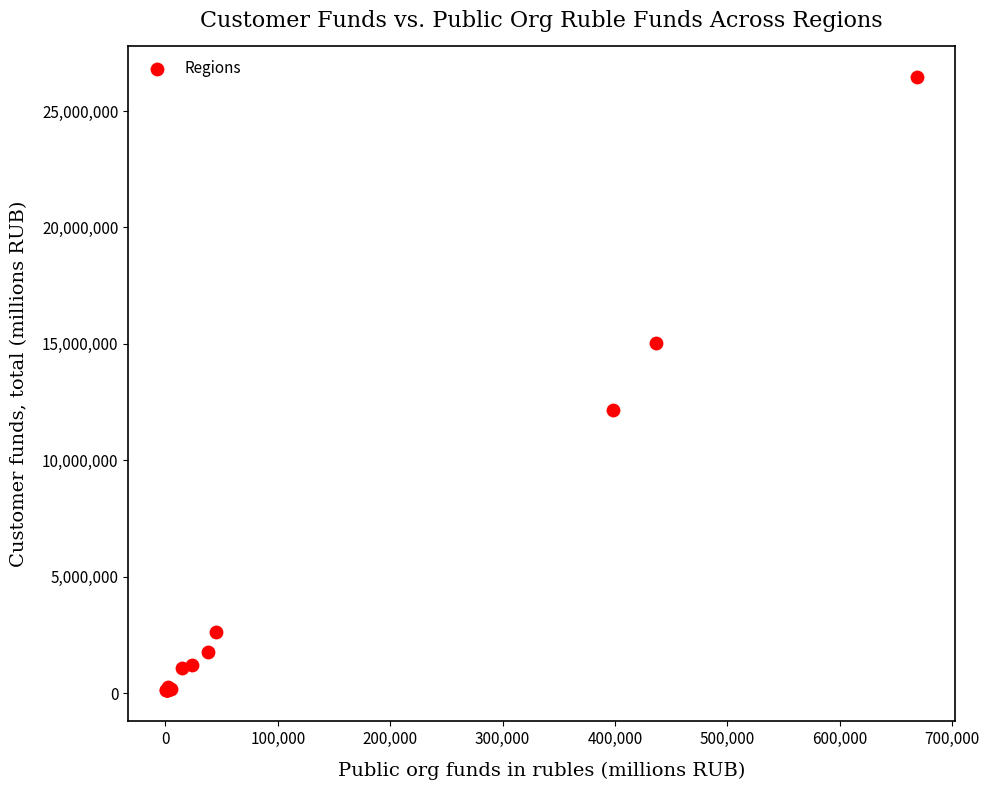

What Y value in the scatter plot is closest to 13284001?

12179395